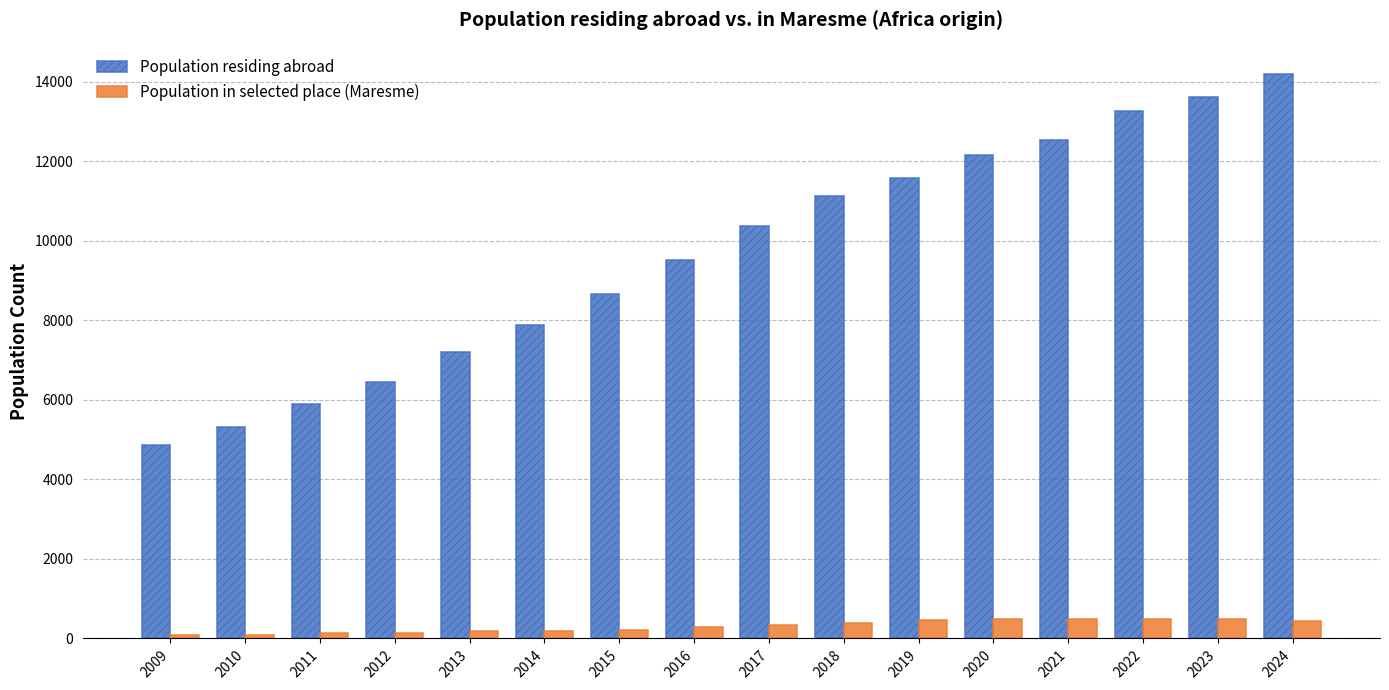

What is the difference between the highest and lowest values at 2022?

12776